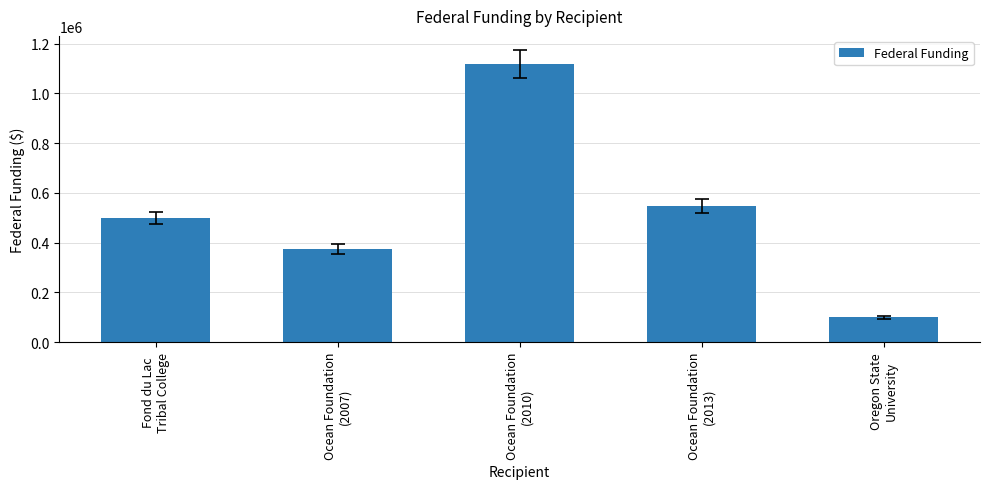

The value at Oregon State
University is 99768. True or false?

True